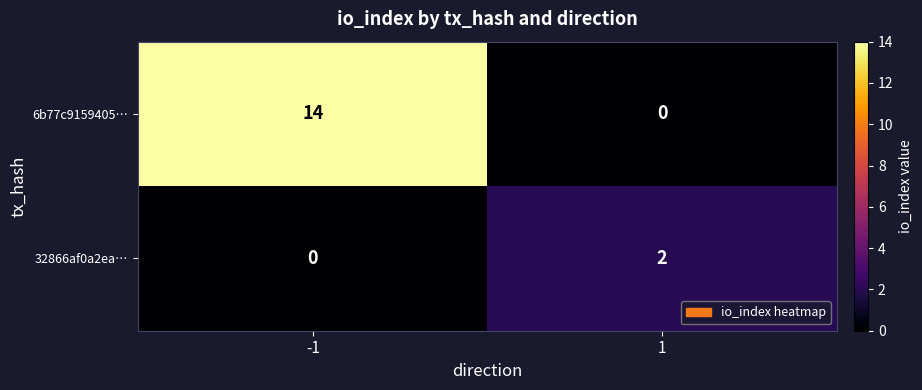

The 6b77c9159405… series shows -4 at 1. True or false?

False